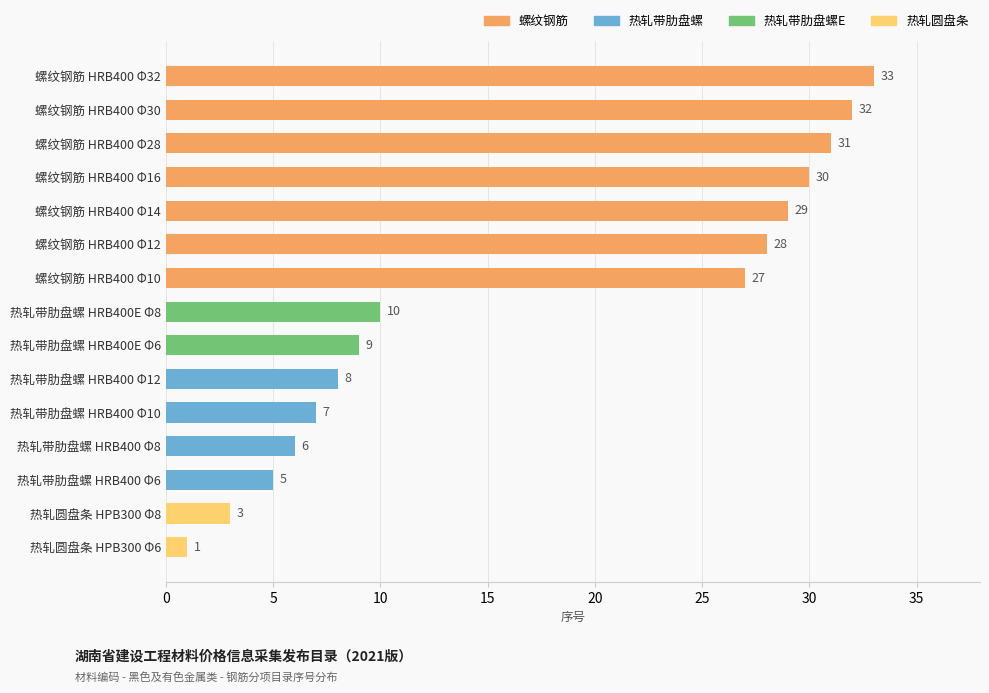

What is the difference between the maximum and minimum values?

32